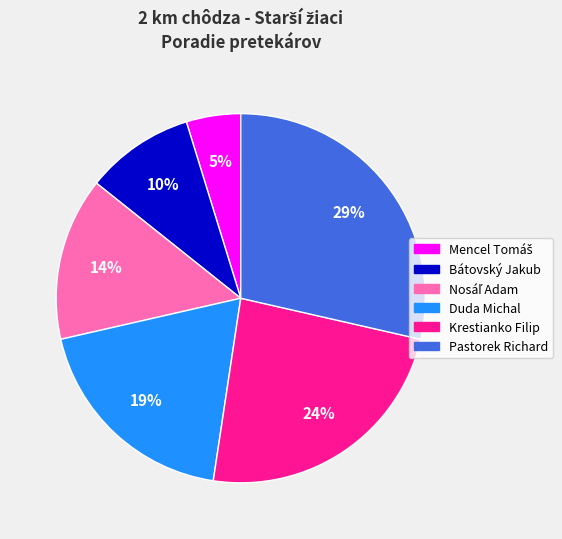

Is there any slice that represents more than half of the pie?

No